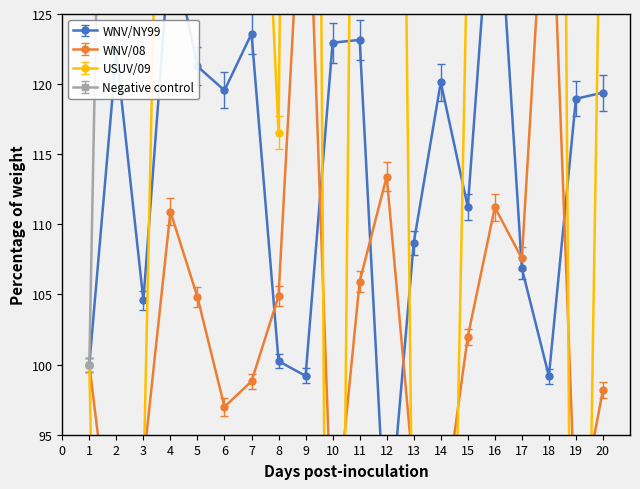

What is the value of the Negative control point at the 2nd from the left?

200.0